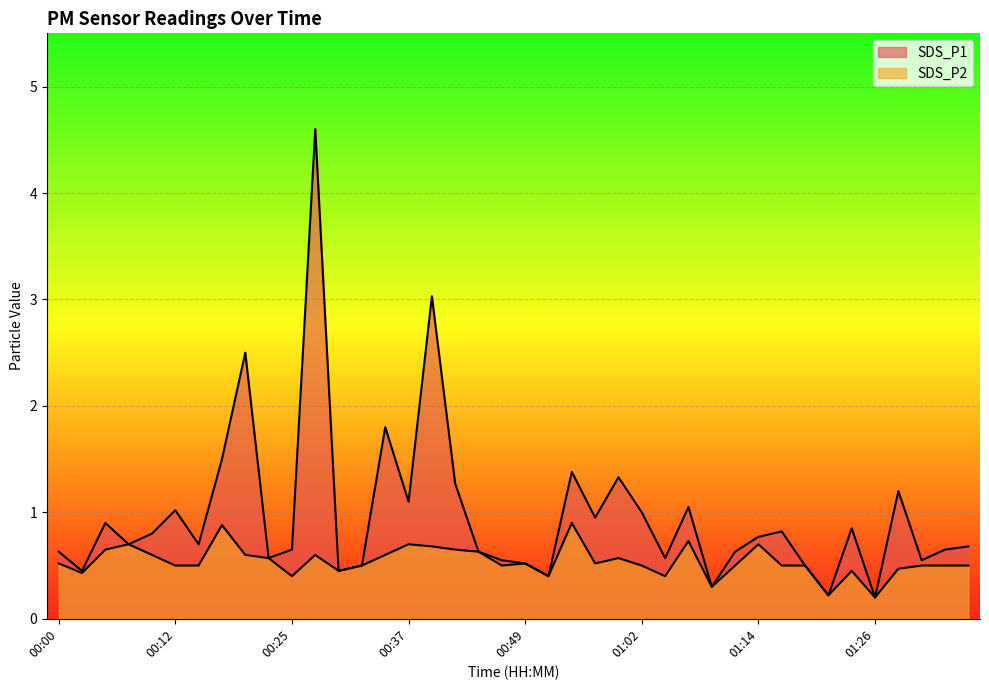

What is the value of the SDS_P1 point at the 8th from the left?

1.5